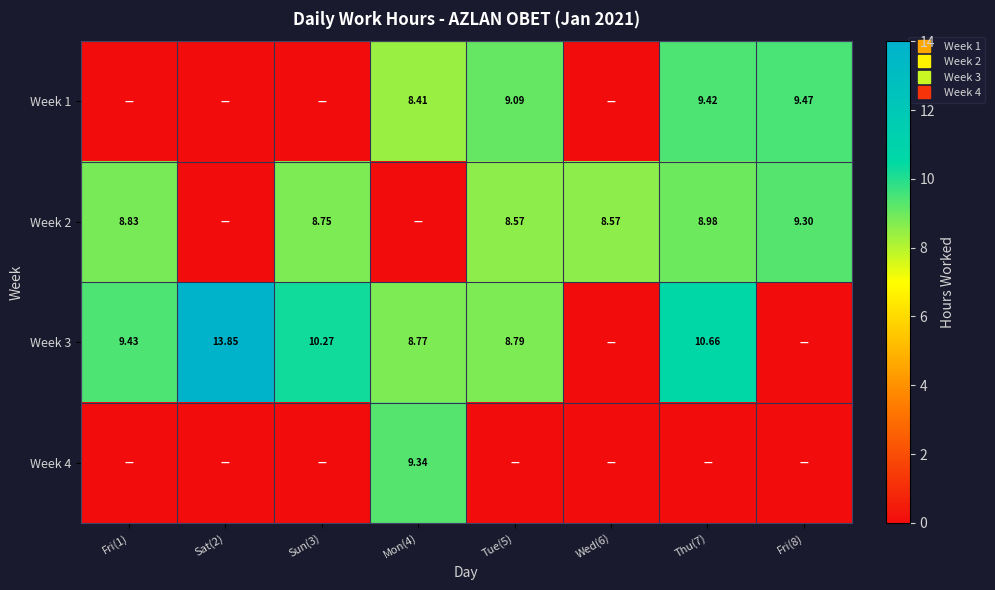

How many data points in Week 3 are less than 9?

4